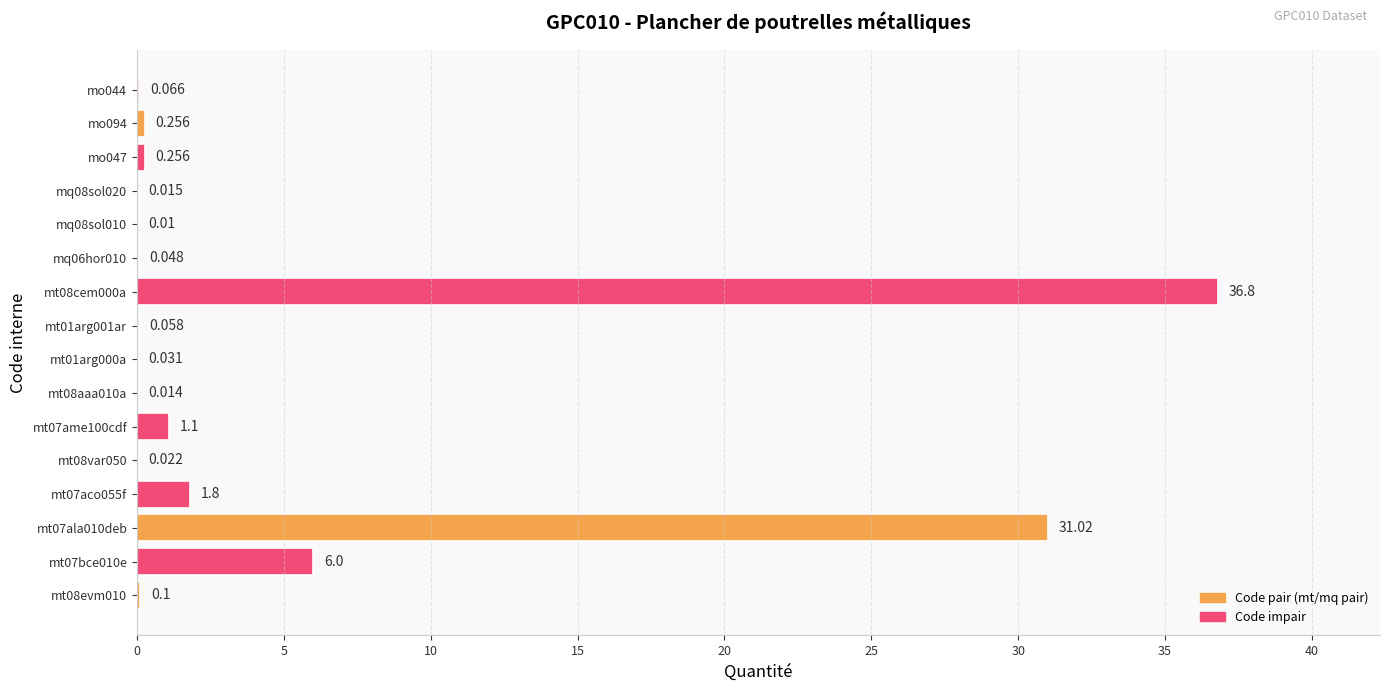

Are the bars grouped side by side (vs. stacked)?

No